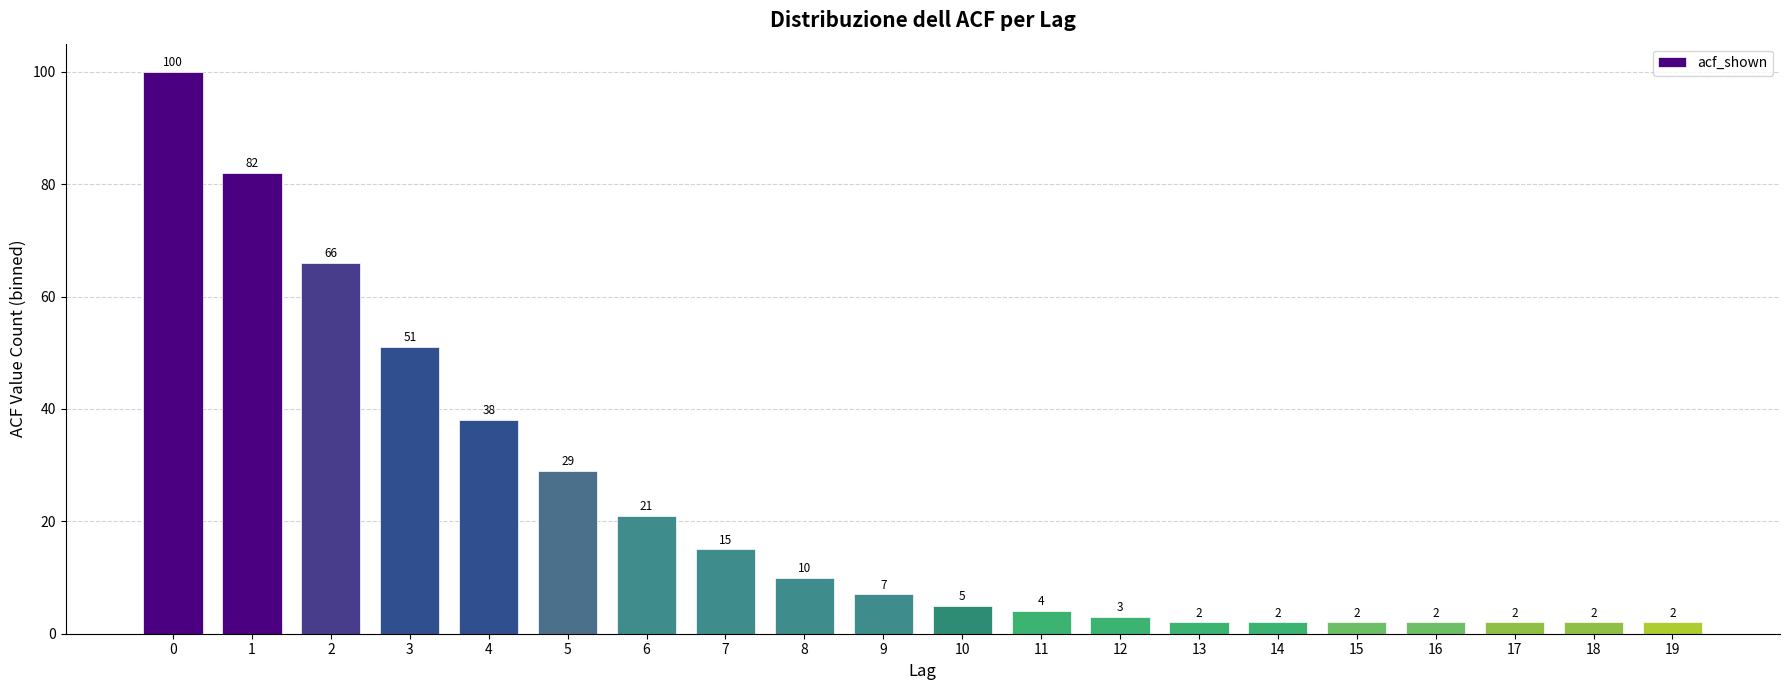

Reading left to right, transcribe all the data shown in this chart.

0=100	1=82	2=66	3=51	4=38	5=29	6=21	7=15	8=10	9=7	10=5	11=4	12=3	13=2	14=2	15=2	16=2	17=2	18=2	19=2